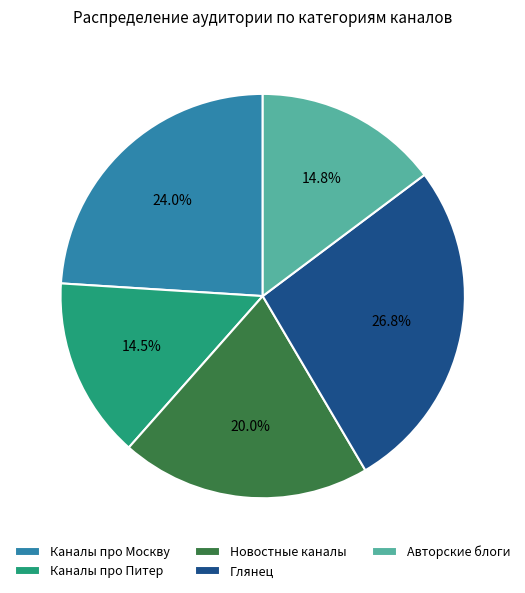

To the nearest percent, what is the difference between the largest and smallest slice percentages?

12%